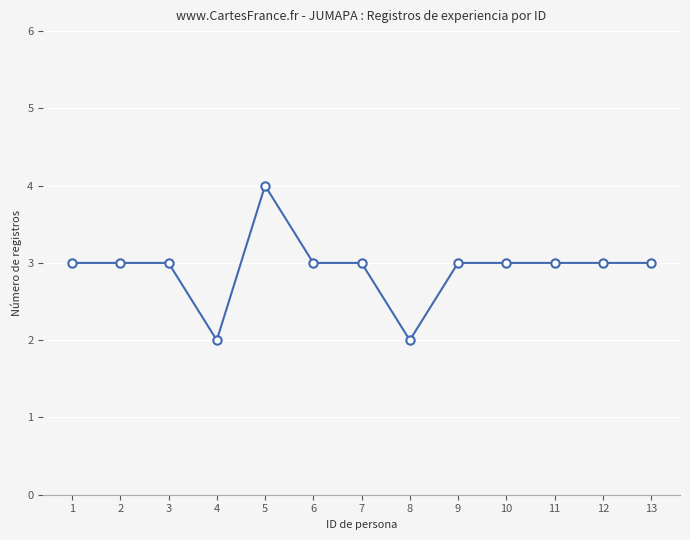

What is the ratio of the value at 12 to the value at 8?

1.5